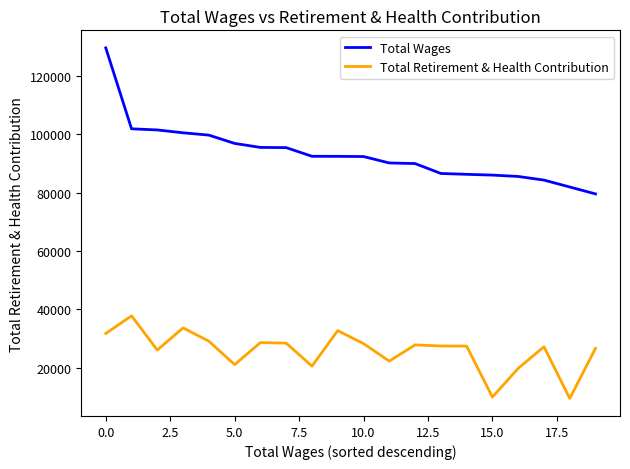

Rank the series by their average value, from highest to lowest.

Total Wages, Total Retirement & Health Contribution